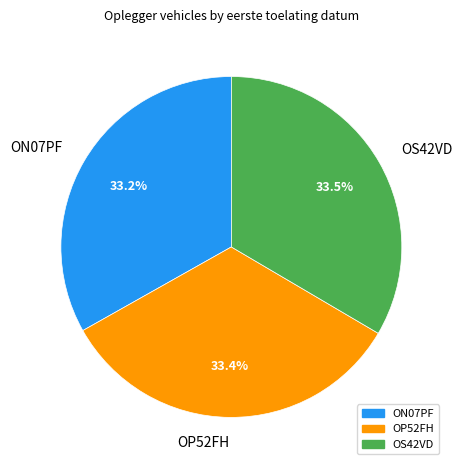

How much of the chart is everything except OP52FH?

66.6%